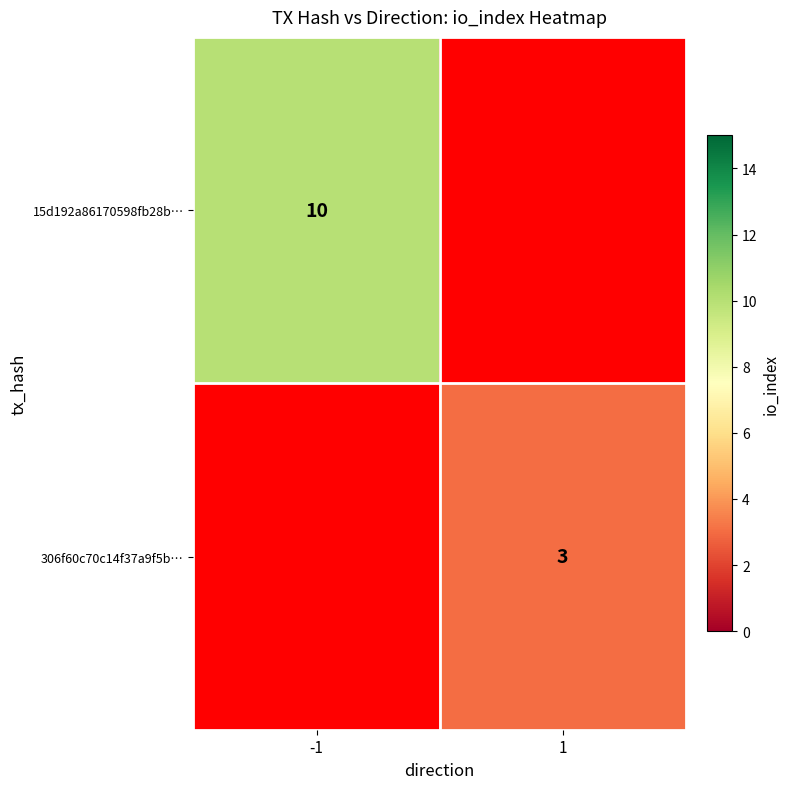

The 15d192a86170598fb28b… series shows 2 at -1. True or false?

False